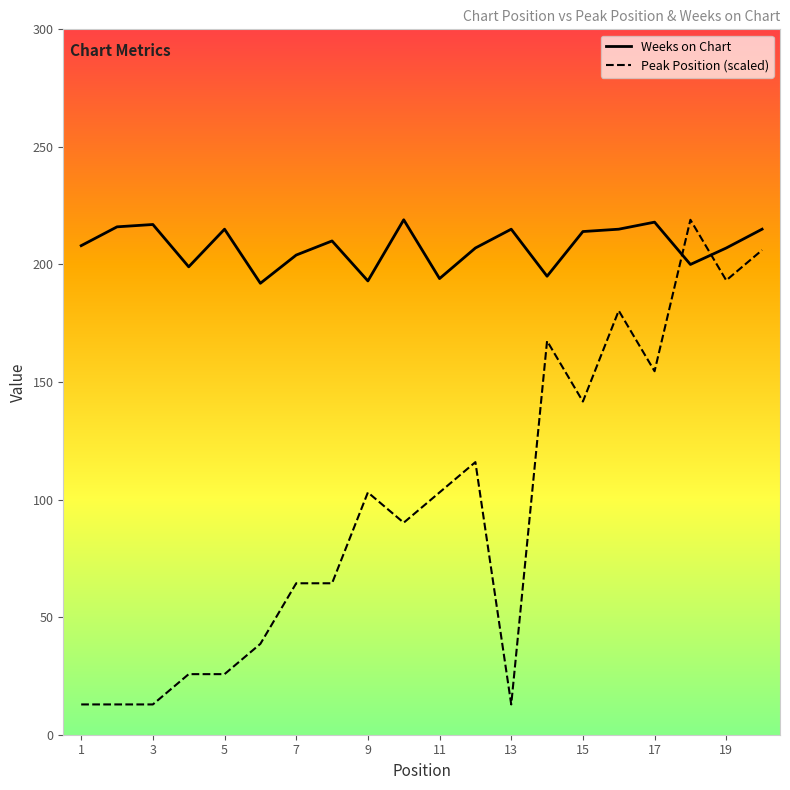

What is the minimum value shown in the chart?

12.9